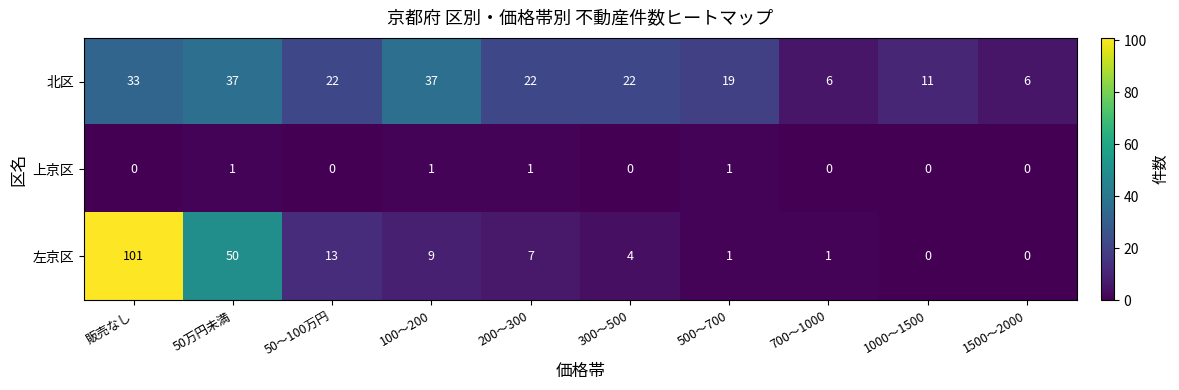

Rank the series at 200～300 from lowest to highest value.

上京区, 左京区, 北区